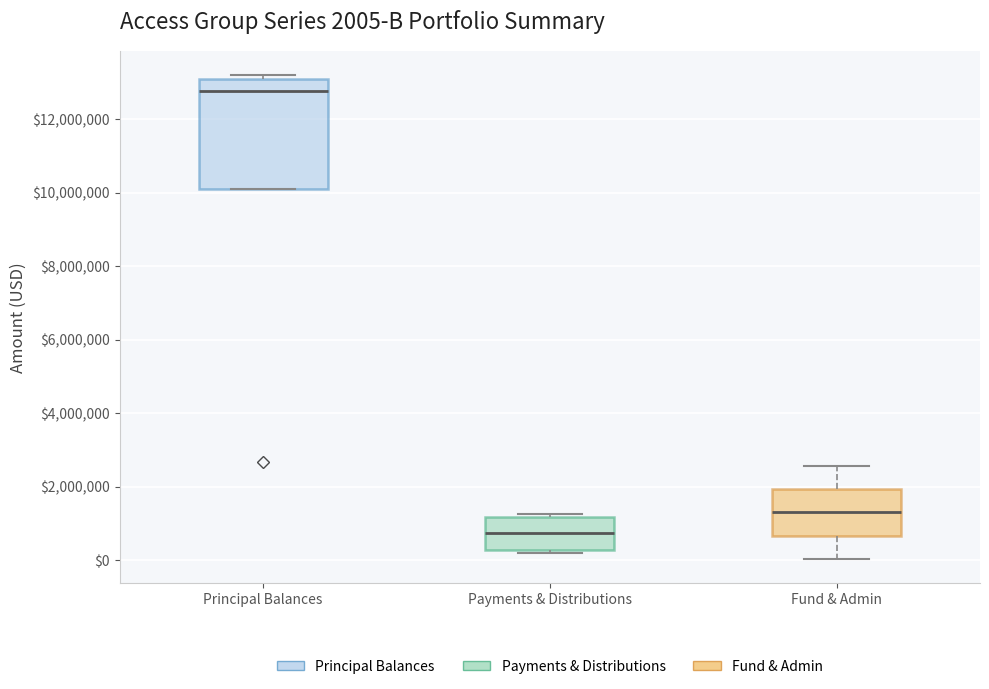

Which box is the tallest, from its lower edge to its upper edge?

Principal Balances